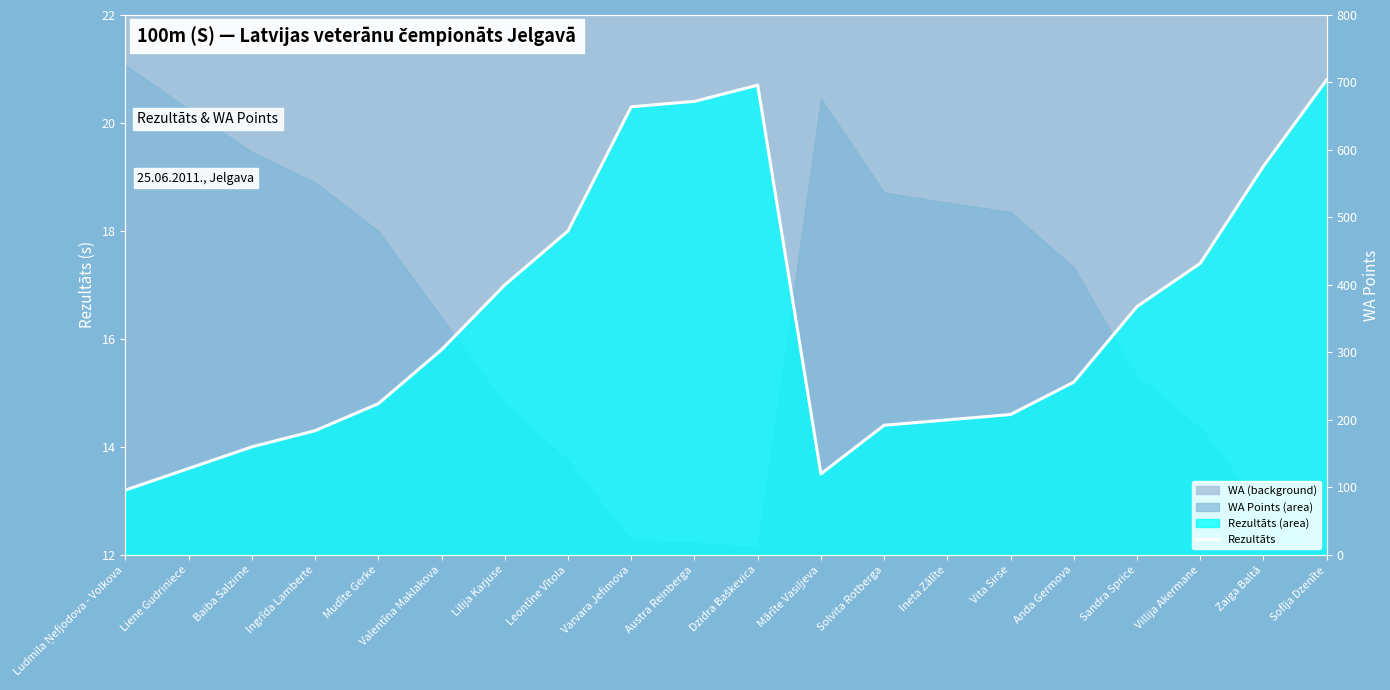

List the labels in order of value, smallest first.

Ludmila Ņefjodova - Volkova, Mārīte Vasiļjeva, Liene Gudriniece, Baiba Salzirne, Ingrīda Lamberte, Solvita Rotberga, Ineta Zālīte, Vita Sirse, Mudīte Gerke, Anda Germova, Valentīna Maklakova, Sandra Sprice, Lilija Karjuse, Villija Akermane, Leontīne Vītola, Zaiga Baltā, Varvara Jefimova, Austra Reinberga, Dzidra Baškevica, Sofīja Dzenīte